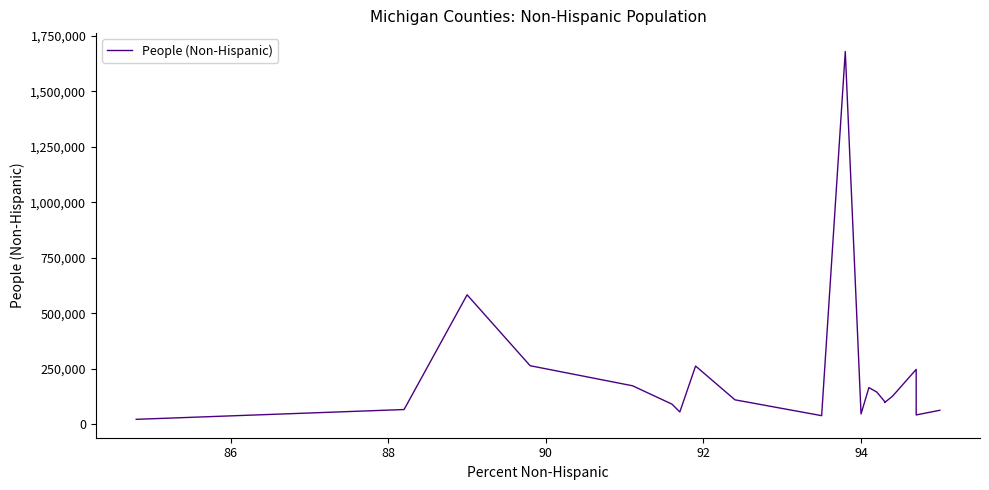

True or false: the data shows 79476 at 96.

False